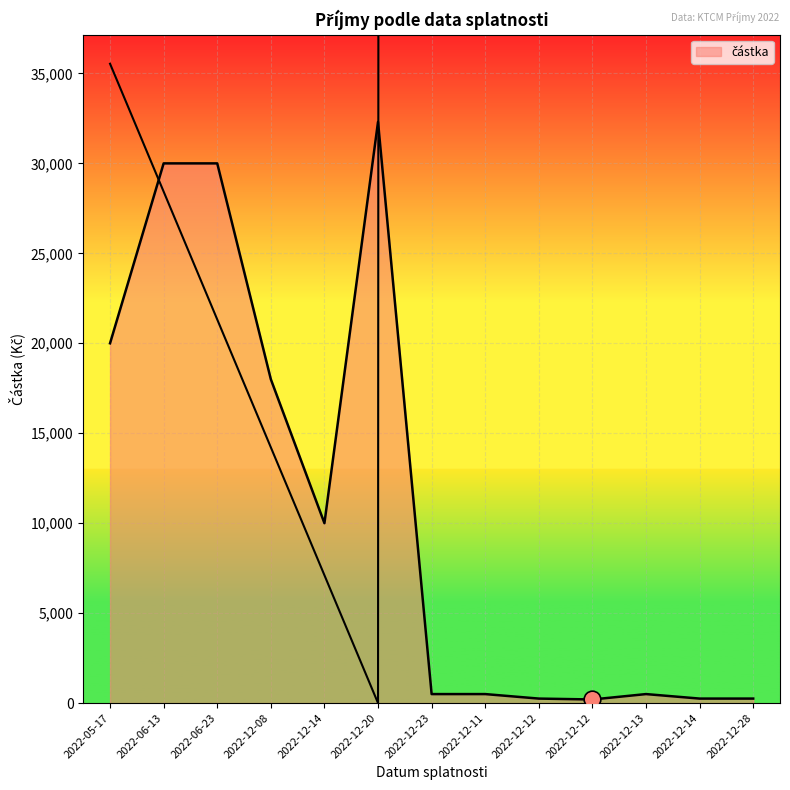

Where does the data first go above 500?

2022-05-17